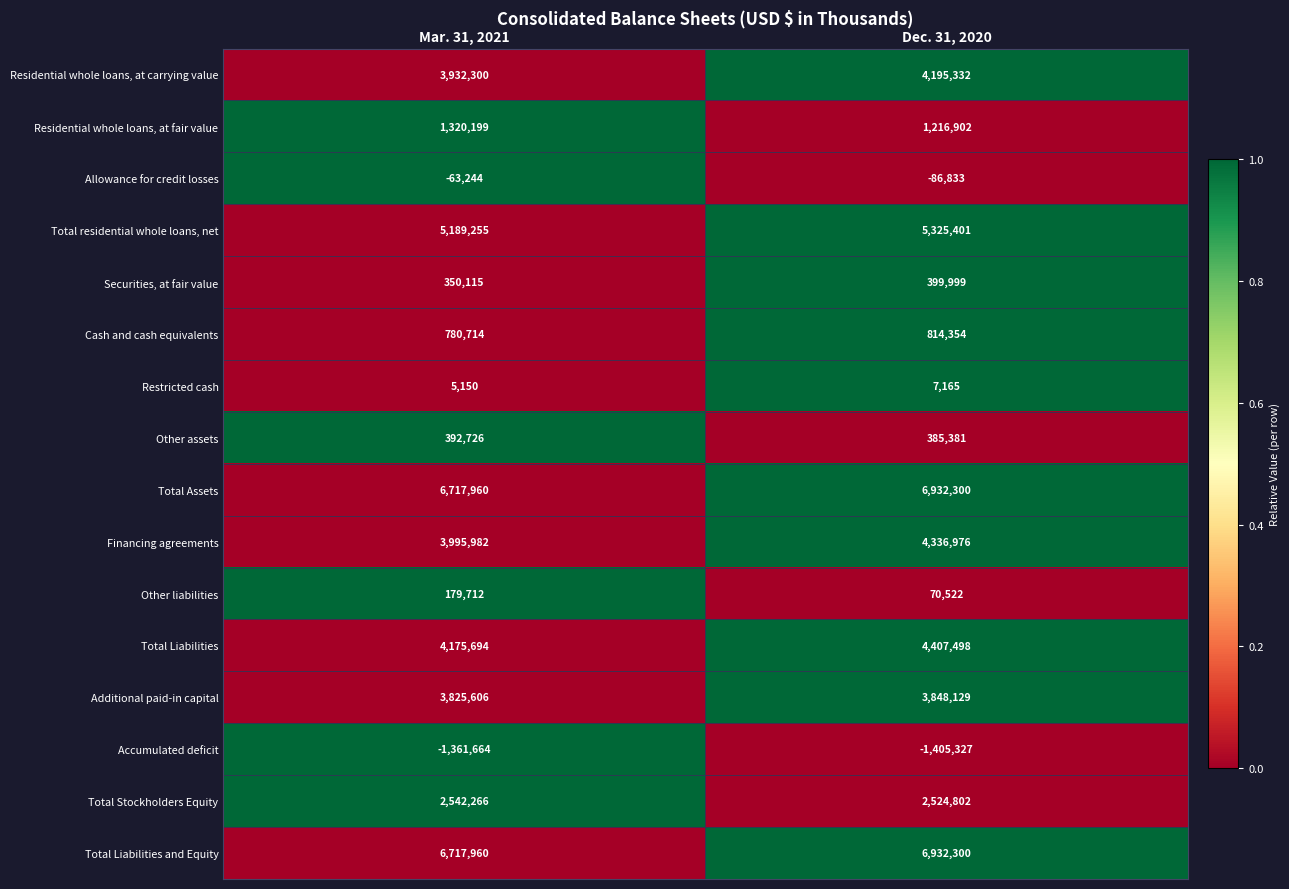

Rank the categories by Allowance for credit losses value from highest to lowest.

Mar. 31, 2021, Dec. 31, 2020